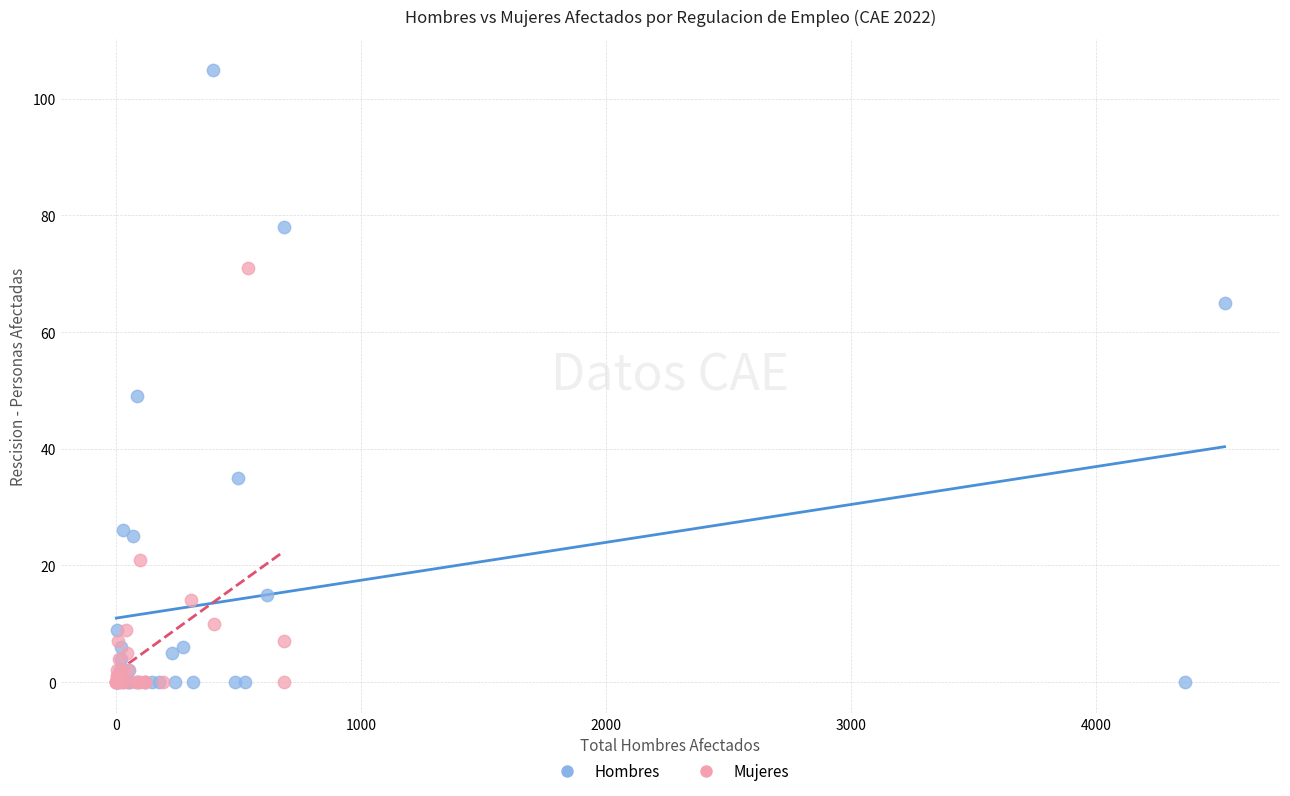

Which series has the largest Y range (max minus min)?

Hombres